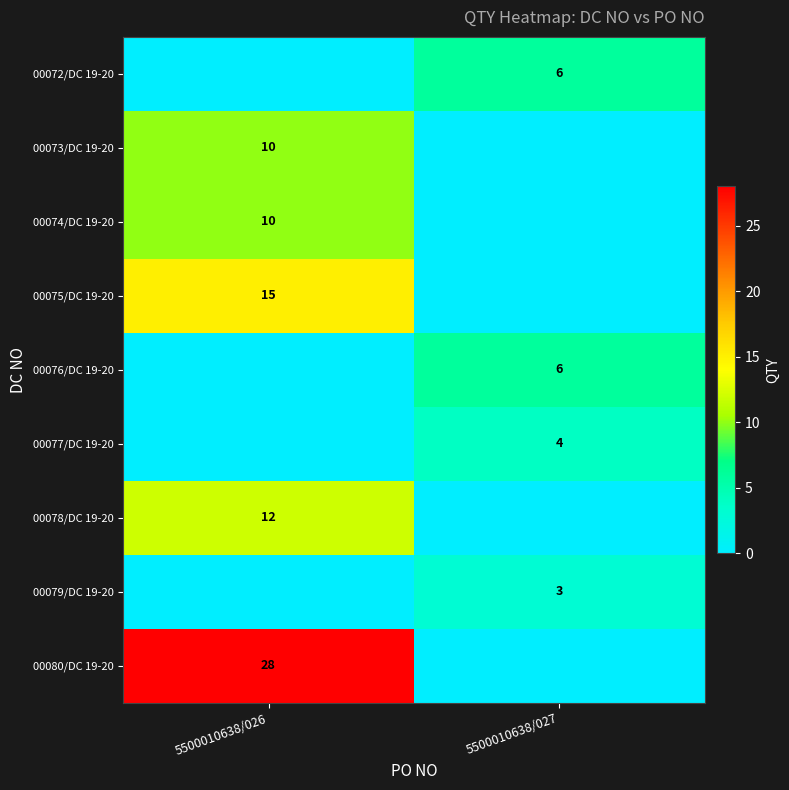

The 00073/DC 19-20 series shows 15 at 5500010638/026. True or false?

False